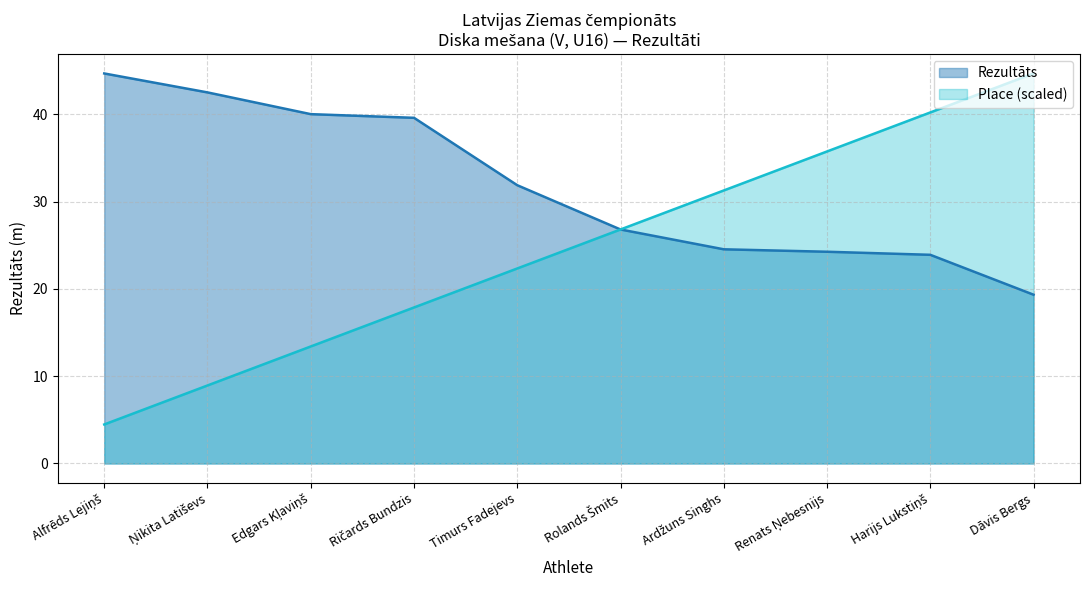

At which category does the chart reach its minimum across all series?

Alfrēds Lejiņš